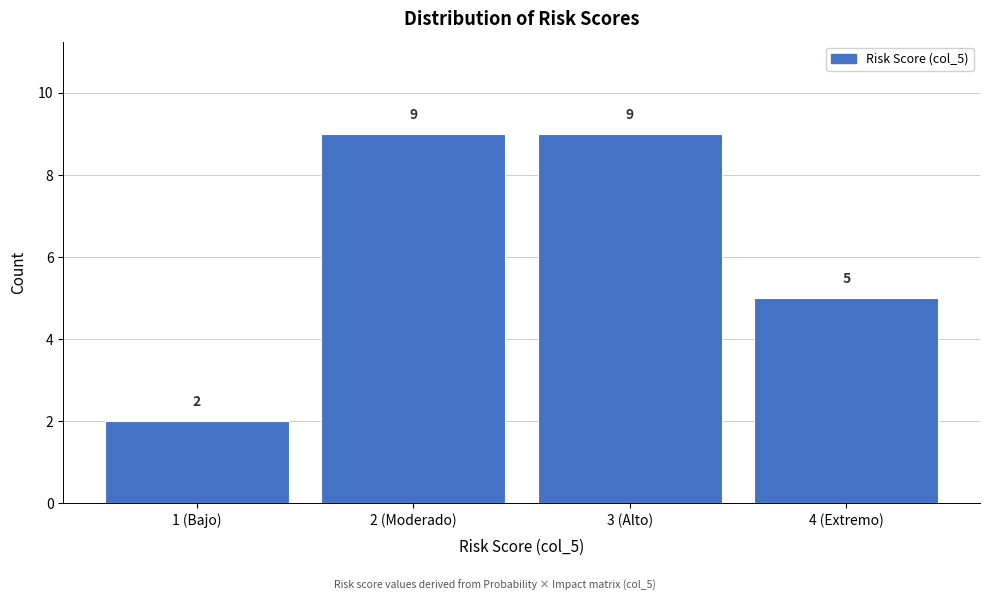

Reading left to right, what are all the values shown in this chart?

2	9	9	5